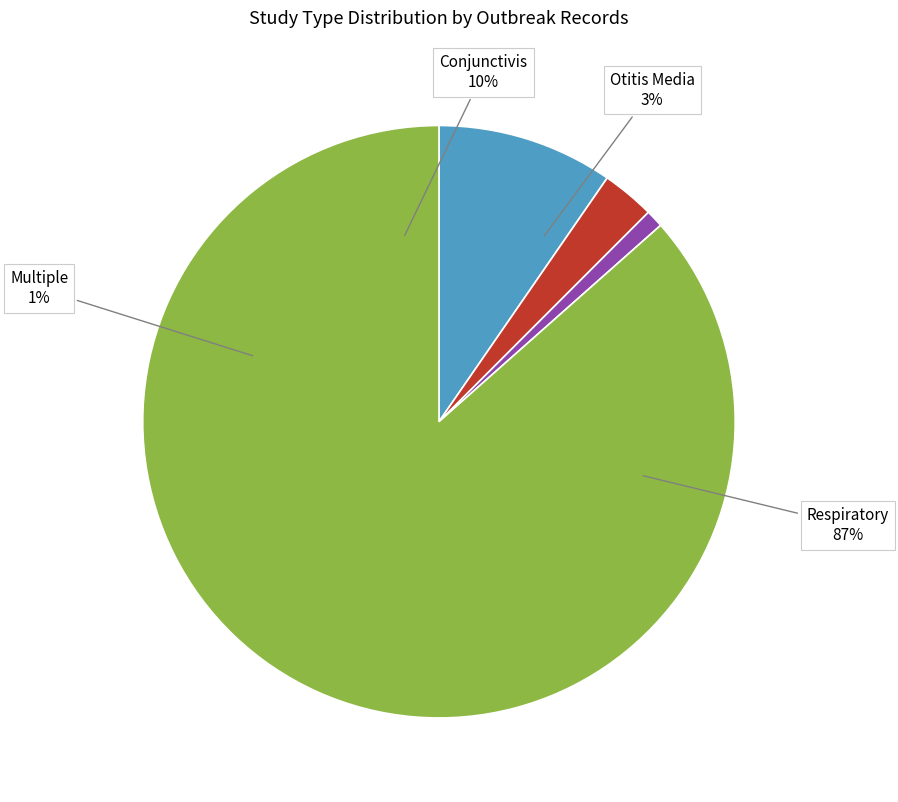

What percentage is the Multiple slice, to the nearest percent?

1%